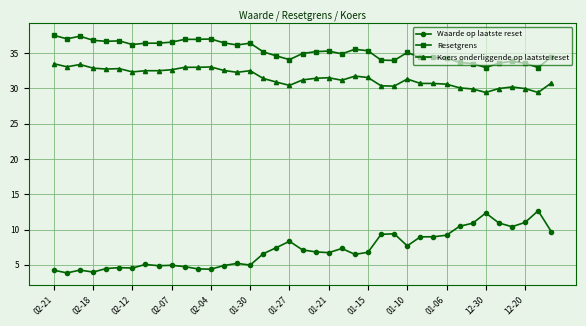

At how many categories does at least one series exceed 25?

39